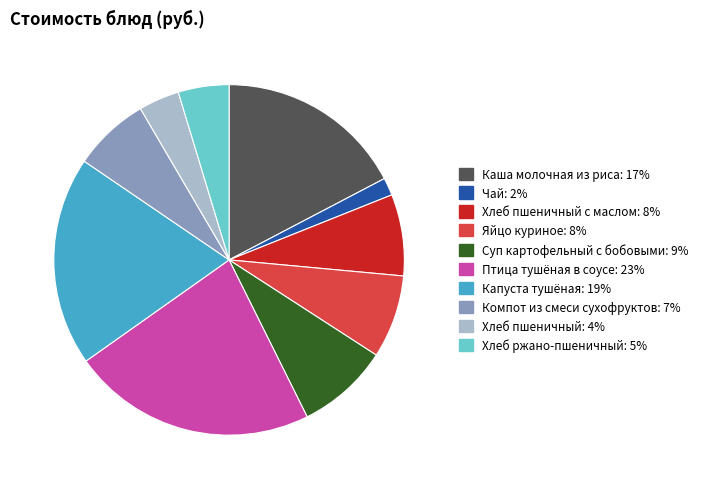

Is there any slice that represents more than half of the pie?

No